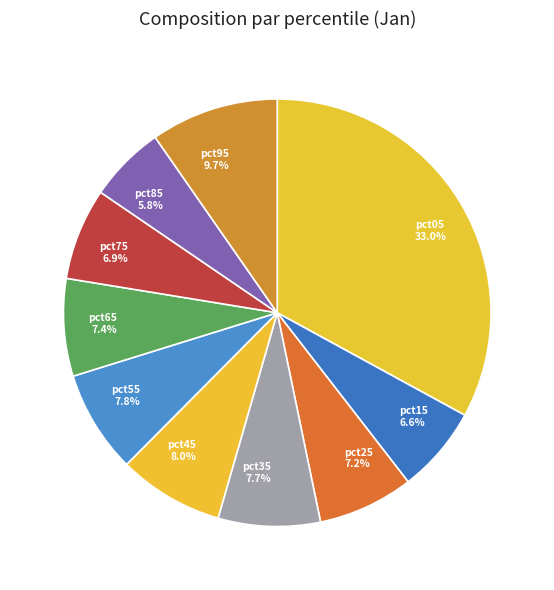

Is it true that pct45 is 20% of the pie?

False